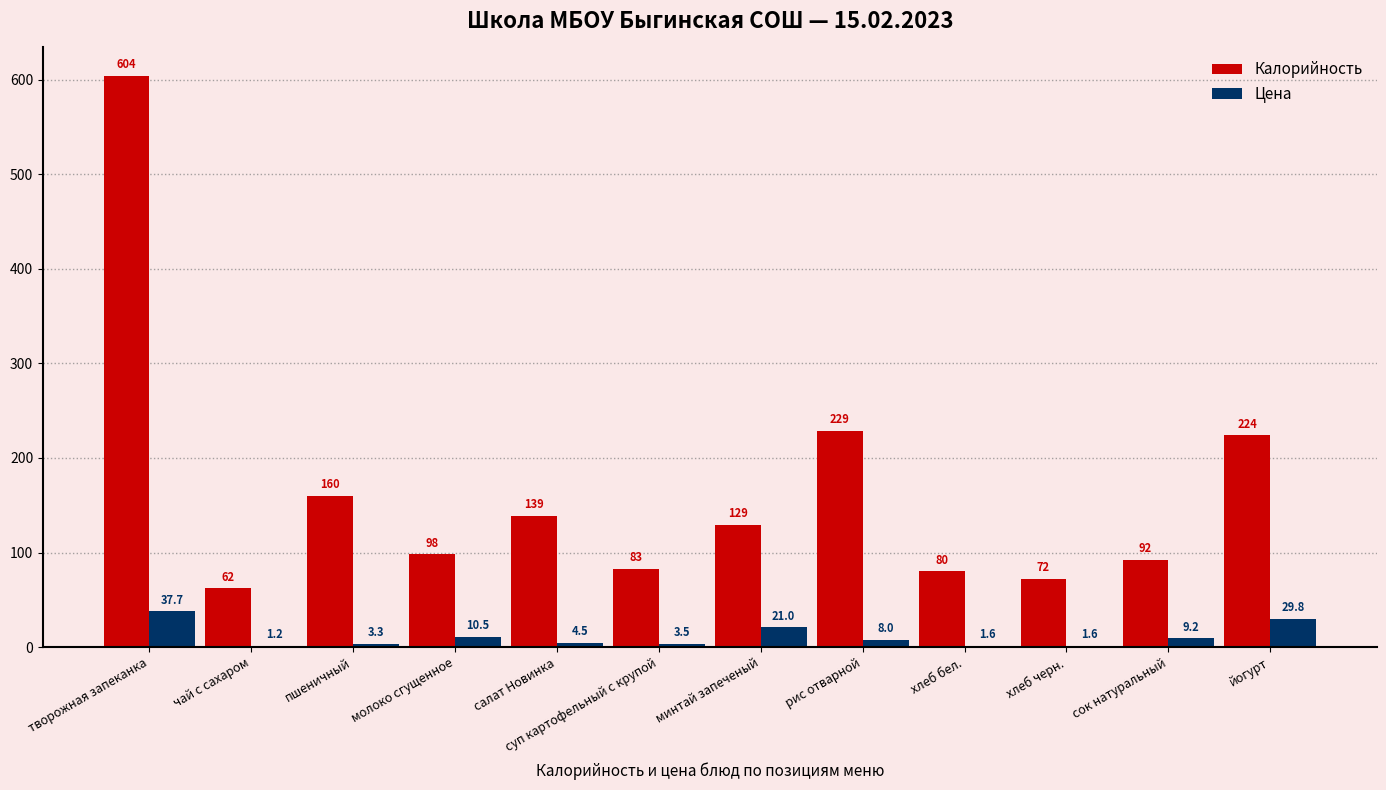

What is the total value across all series at рис отварной?

237.0